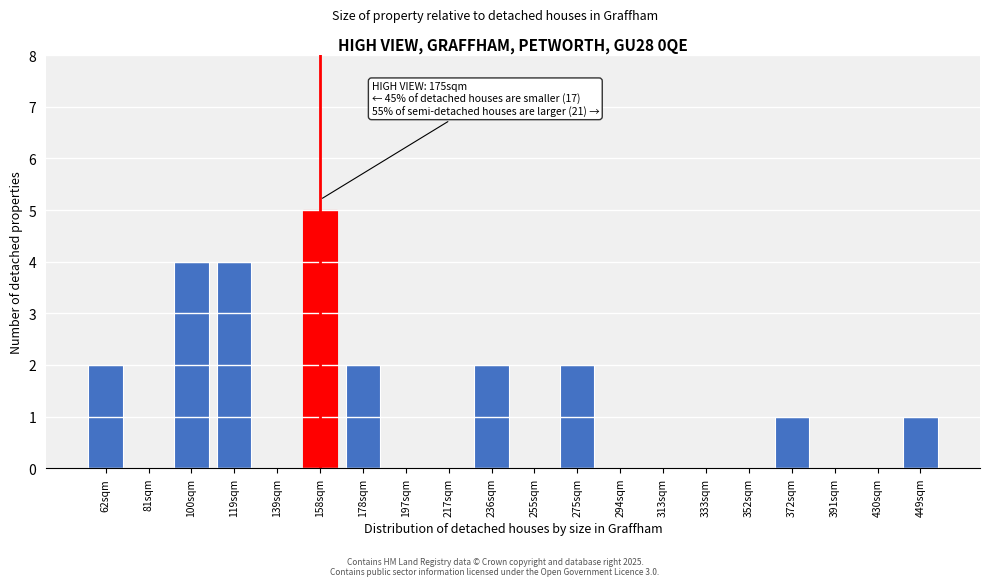

Reading left to right, transcribe all the data shown in this chart.

62sqm=2	81sqm=0	100sqm=4	119sqm=4	139sqm=0	158sqm=5	178sqm=2	197sqm=0	217sqm=0	236sqm=2	255sqm=0	275sqm=2	294sqm=0	313sqm=0	333sqm=0	352sqm=0	372sqm=1	391sqm=0	430sqm=0	449sqm=1